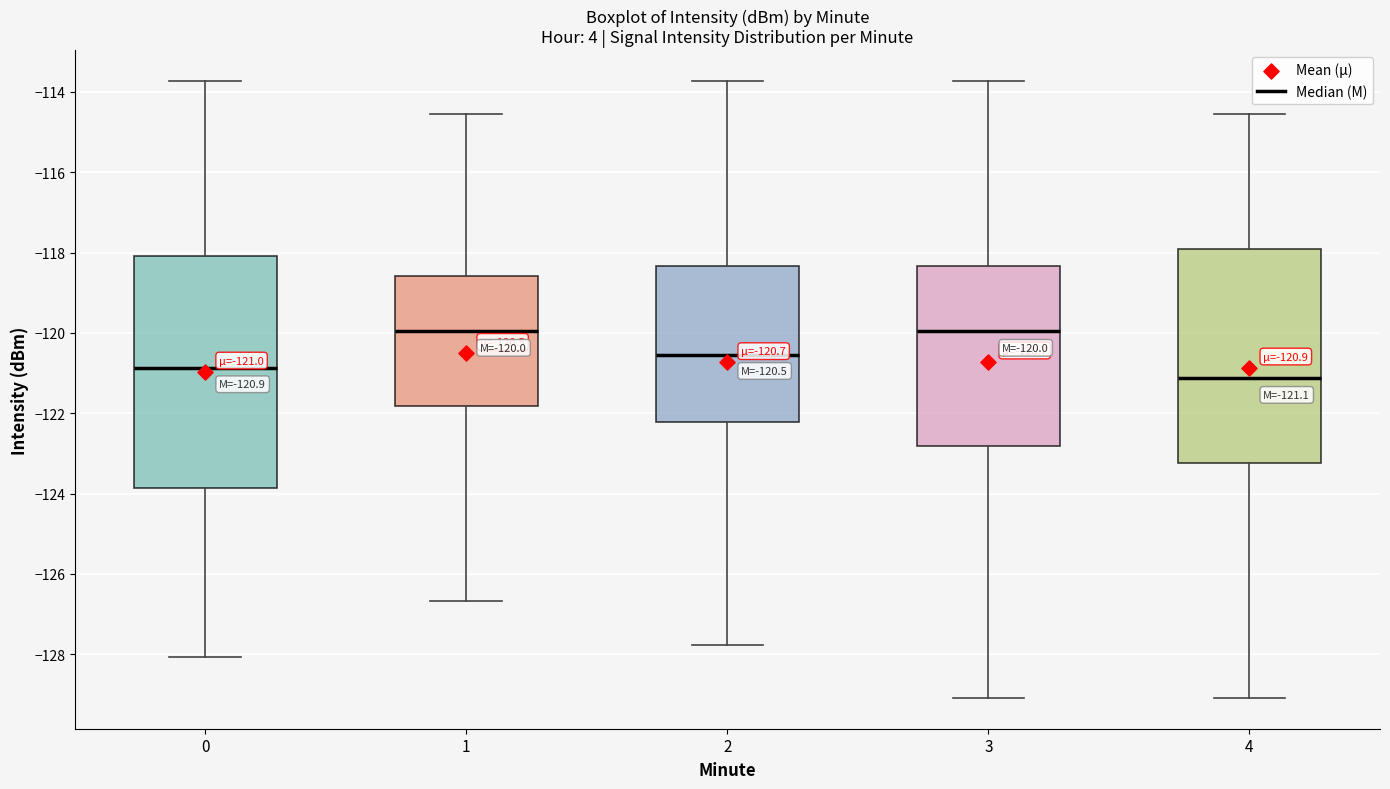

Which box is the tallest, from its lower edge to its upper edge?

0